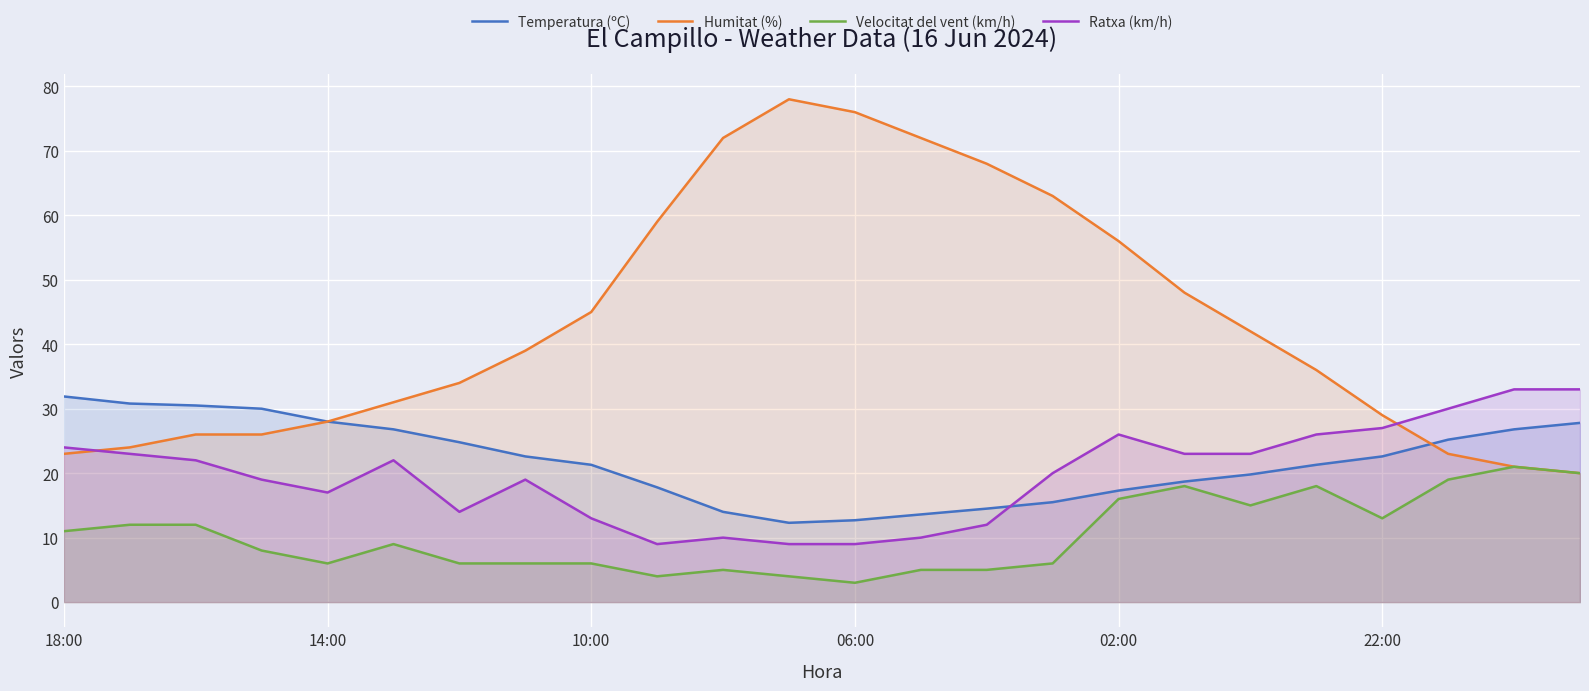

What is the difference between the maximum and minimum values in the Velocitat del vent (km/h) series?

18.0